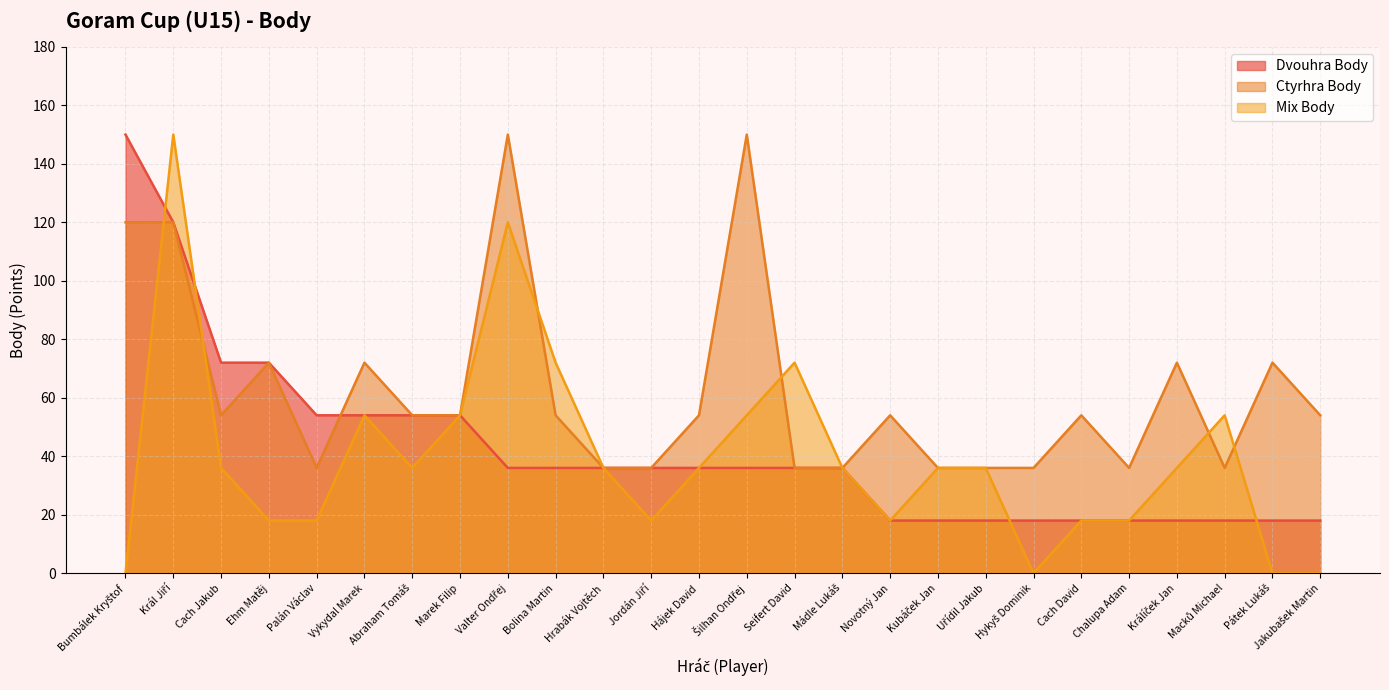

Which label corresponds to the largest value in the chart?

Bumbálek Kryštof